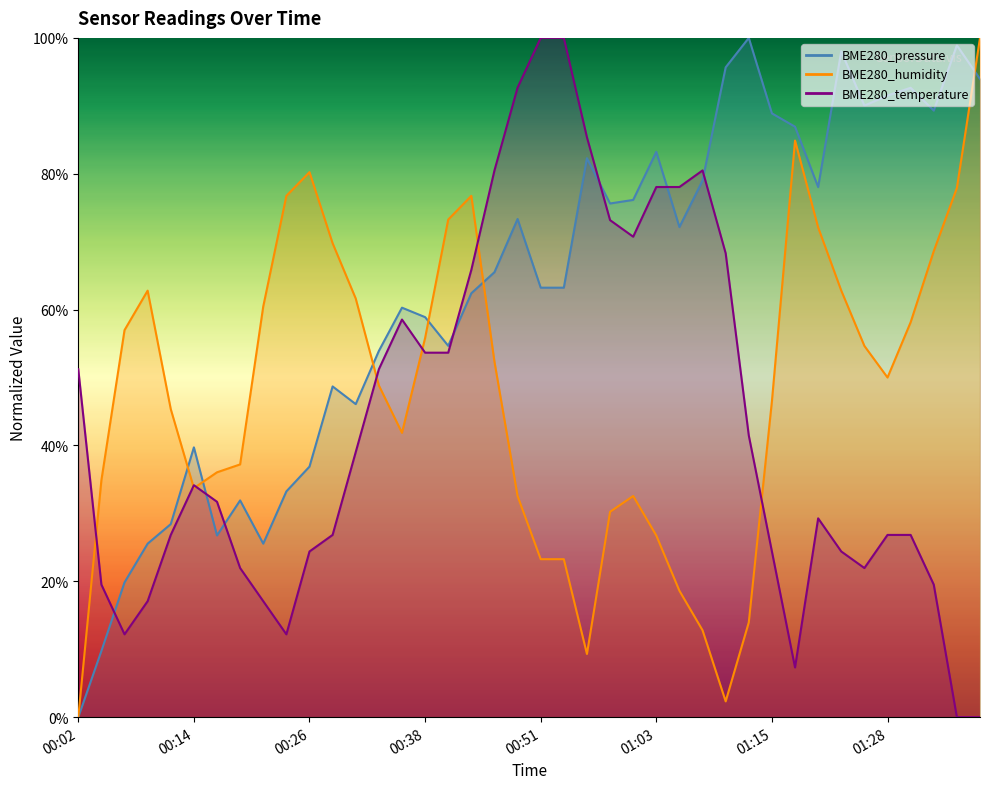

True or false: BME280_pressure has a value of 46.3 at 01:05.

False